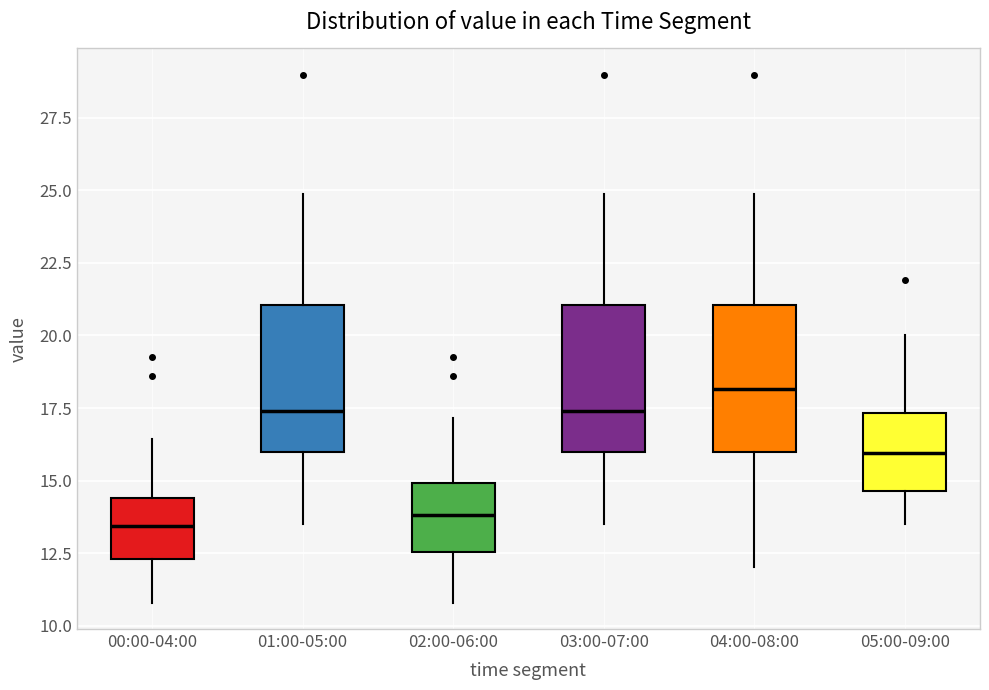

Reading left to right, read every box against the y-axis: the position of its median line, the range the box covers, and the ends of its whiskers. The values are not printed on the chart, so give them approximately, as read against the axis.

00:00-04:00: median 13.5, box 12.5 to 14.5, whiskers 11.0 to 16.5
01:00-05:00: median 17.5, box 16.0 to 21.0, whiskers 13.5 to 25.0
02:00-06:00: median 14.0, box 12.5 to 15.0, whiskers 11.0 to 17.0
03:00-07:00: median 17.5, box 16.0 to 21.0, whiskers 13.5 to 25.0
04:00-08:00: median 18.0, box 16.0 to 21.0, whiskers 12.0 to 25.0
05:00-09:00: median 16.0, box 14.5 to 17.5, whiskers 13.5 to 20.0